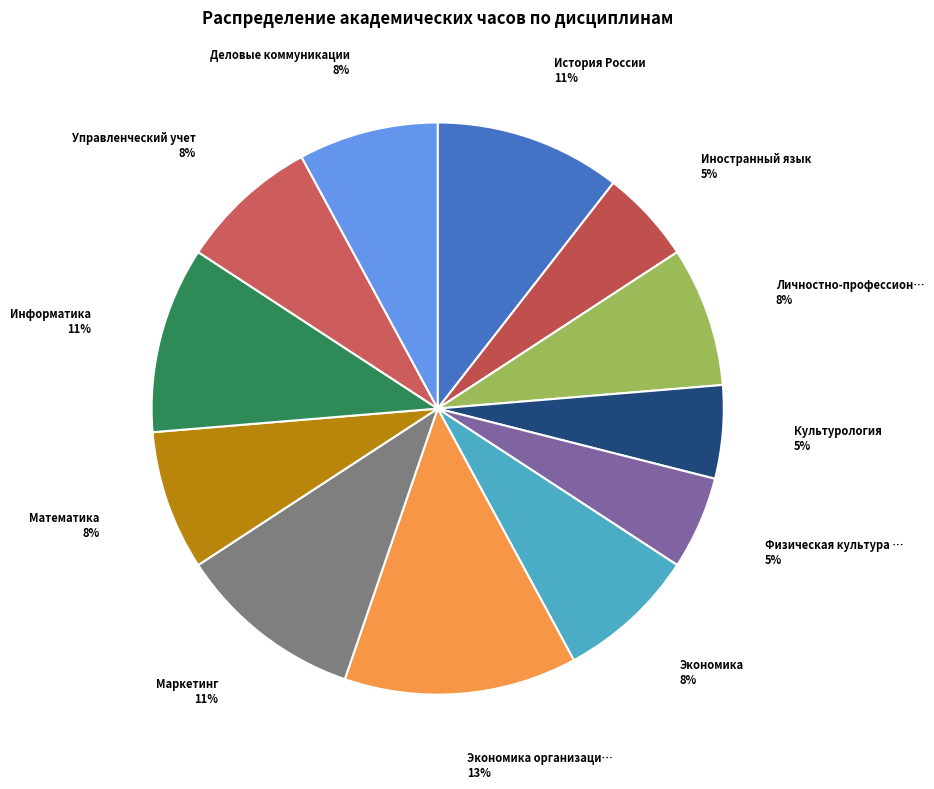

How many slices are in this pie chart?

12